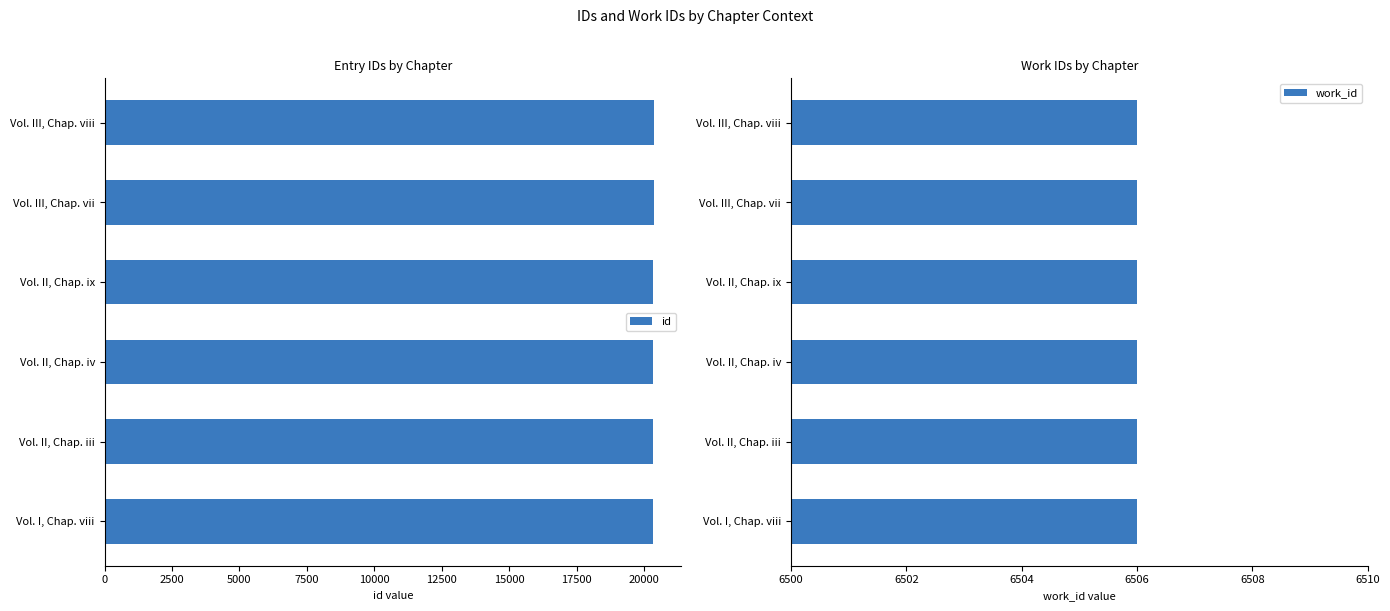

The value of id at Vol. II, Chap. ix is 20342. True or false?

True